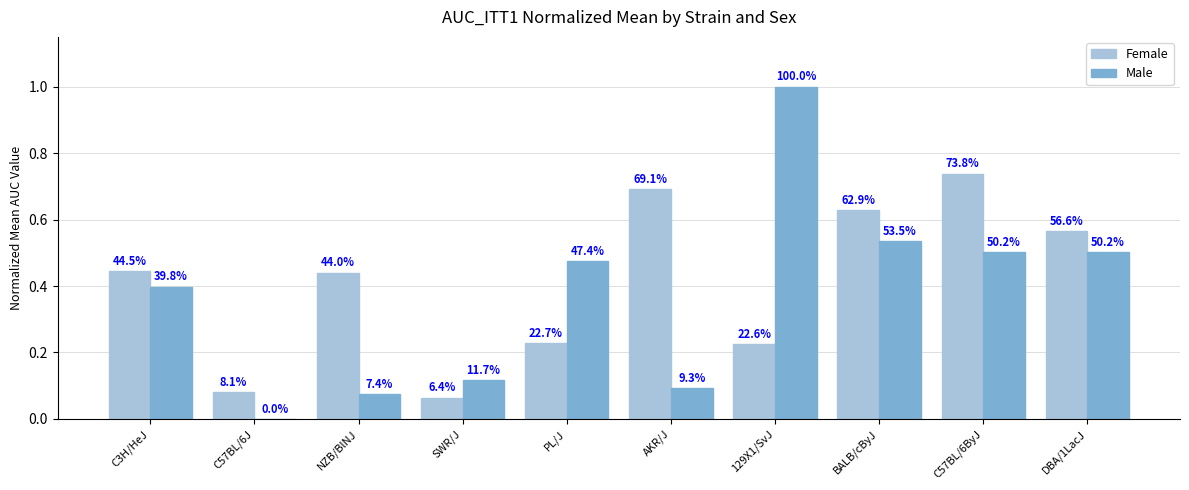

At how many categories does at least one series exceed 0?

10